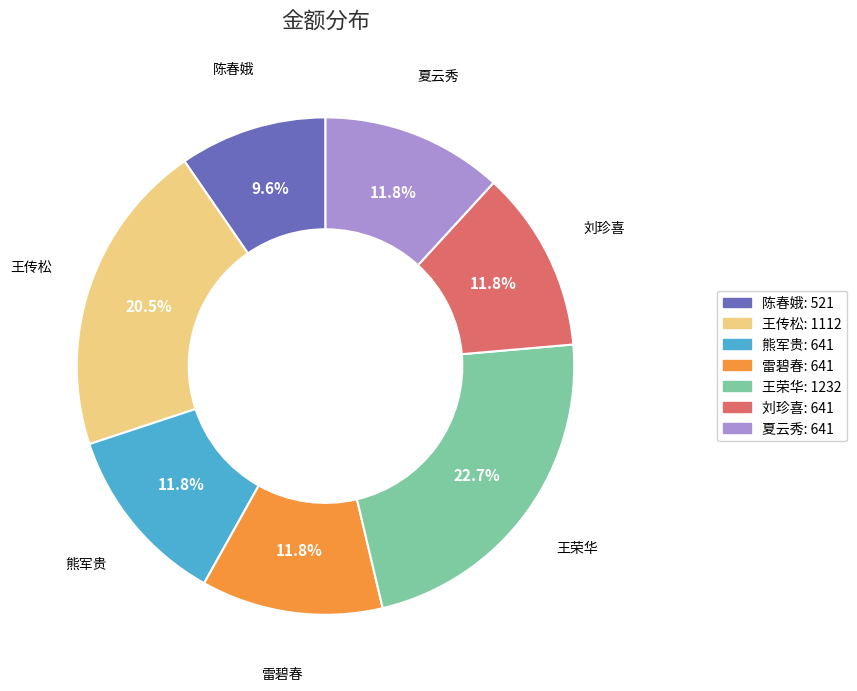

Which category has the smallest portion of the pie?

陈春娥